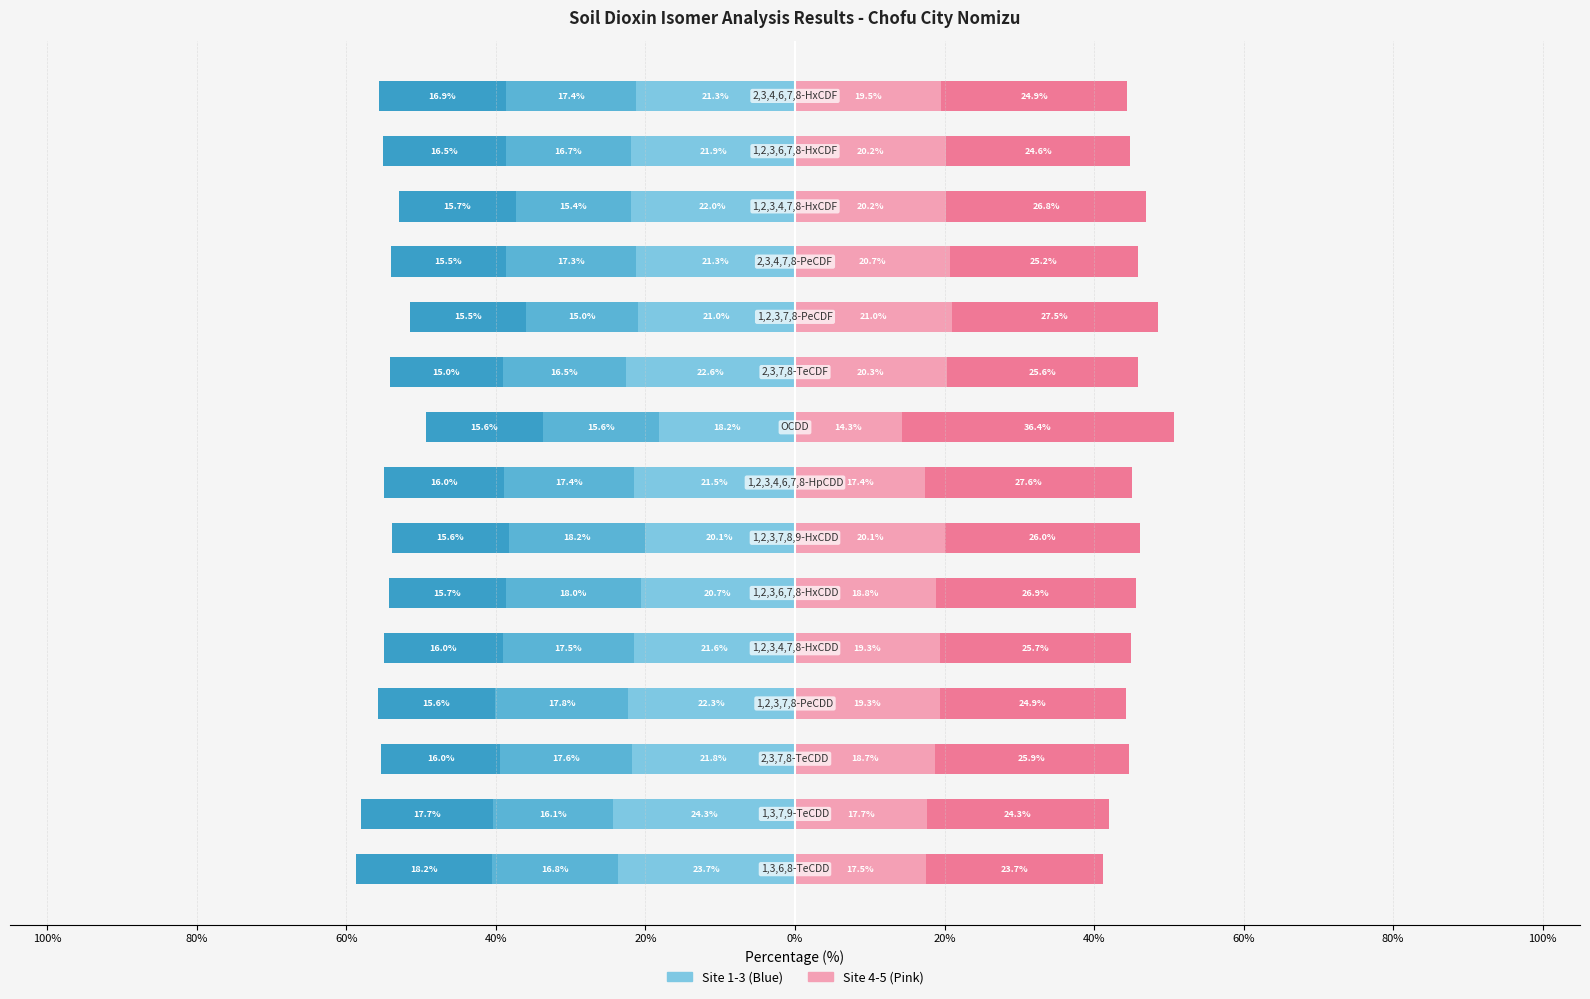

The Point 1 (col_6) series shows -20.7 at 0%. True or false?

True